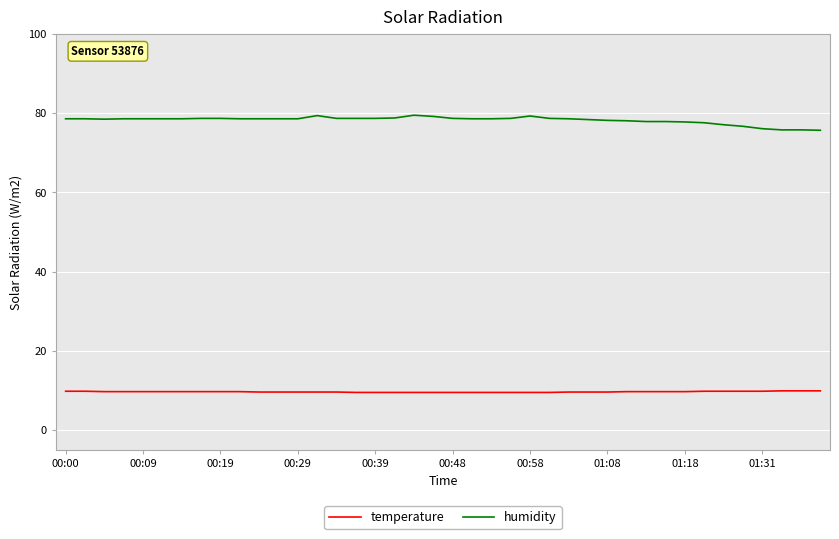

Which series has the largest range (max minus min)?

humidity